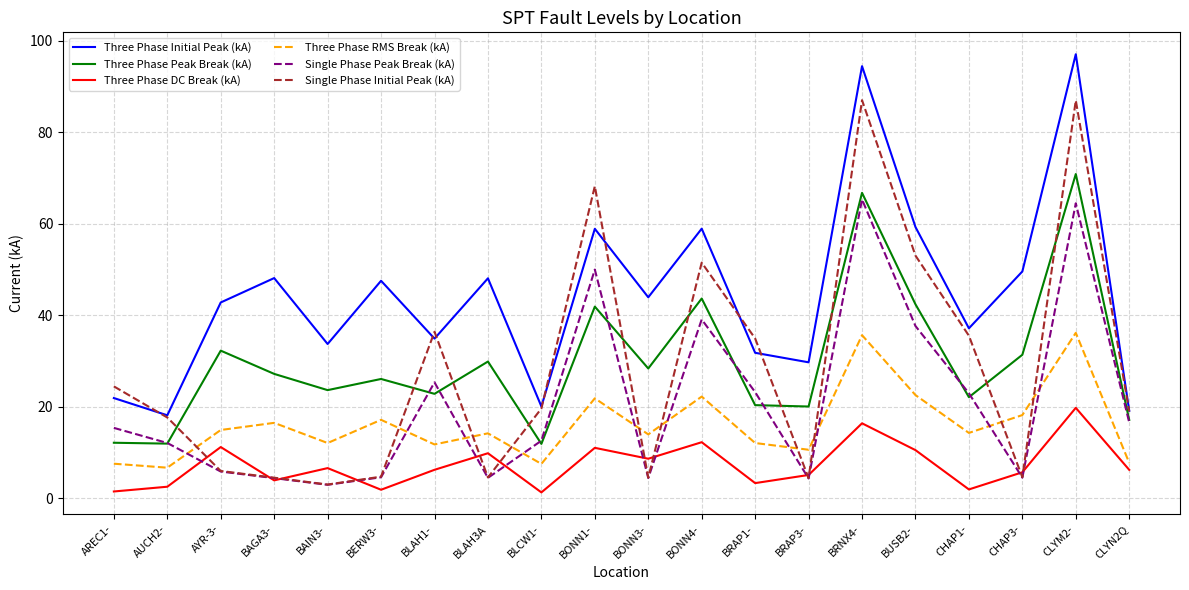

How many series are shown in this chart?

6